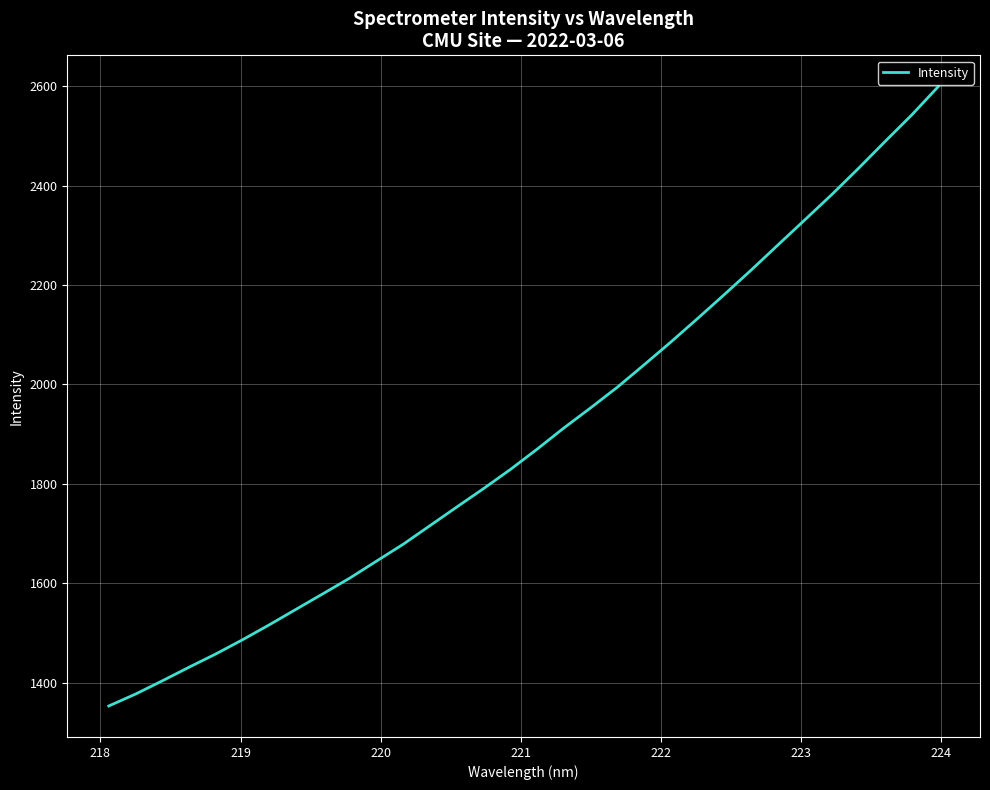

What is the greatest value displayed?

2599.7